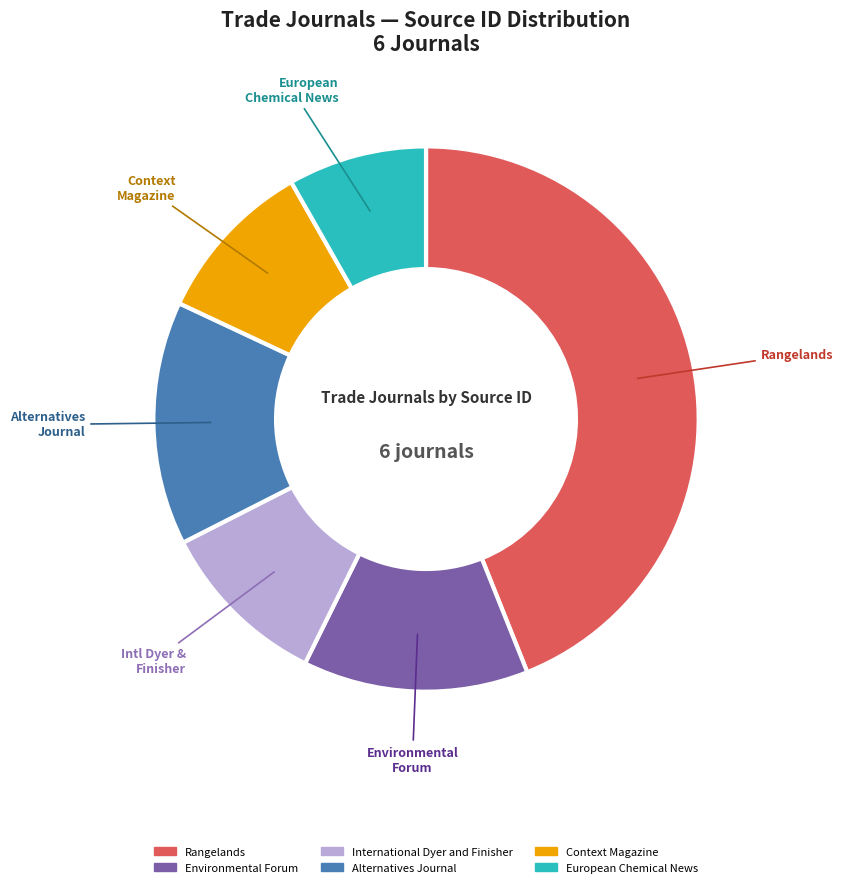

Is it true that Alternatives Journal is 29% of the pie?

False